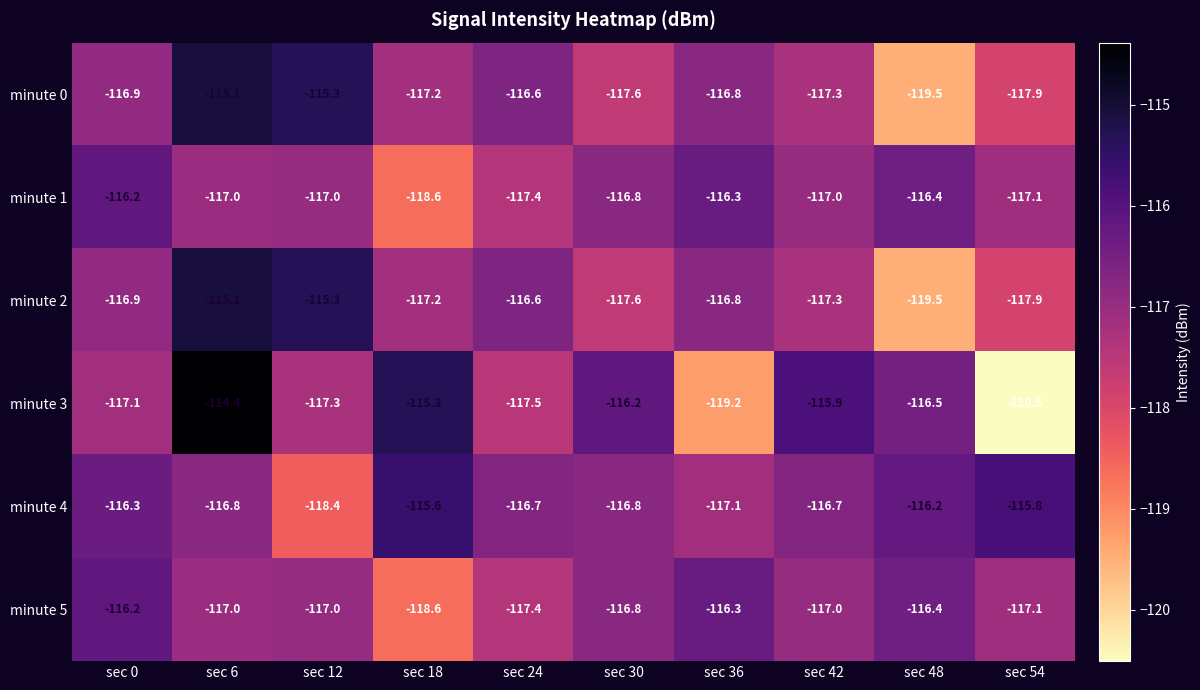

Which series changed the most between sec 42 and sec 54?

minute 3